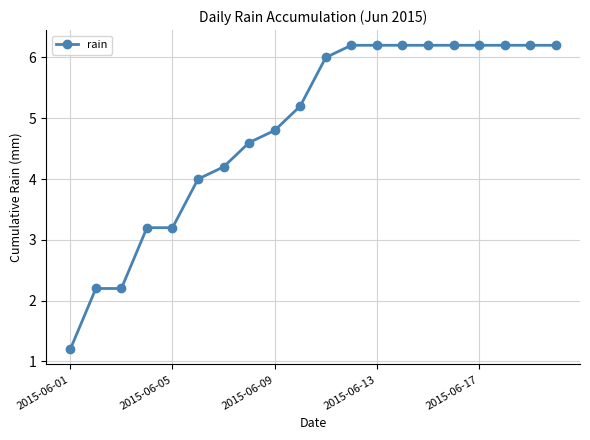

What is the maximum value shown in the chart?

6.2